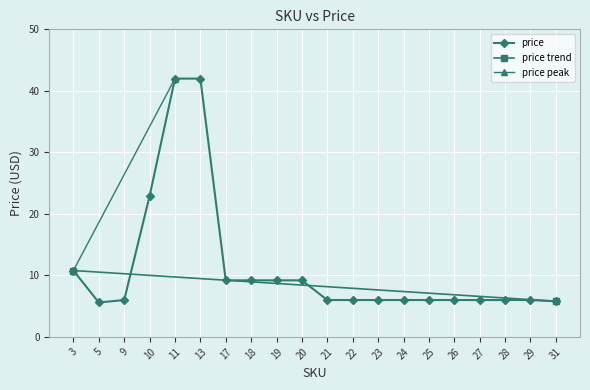

How many categories are shown in the chart?

20